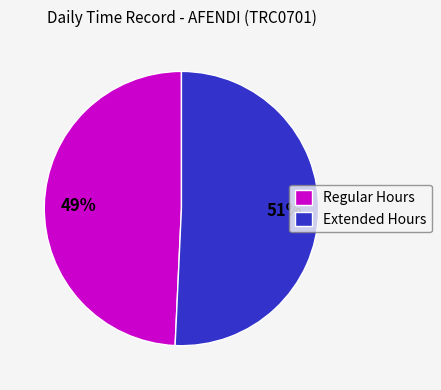

To the nearest percent, what portion does Regular Hours represent?

49%